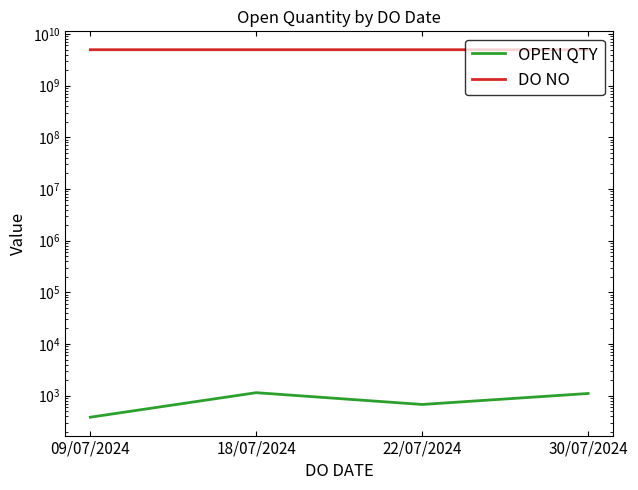

At which category does OPEN QTY reach its first local valley?

22/07/2024